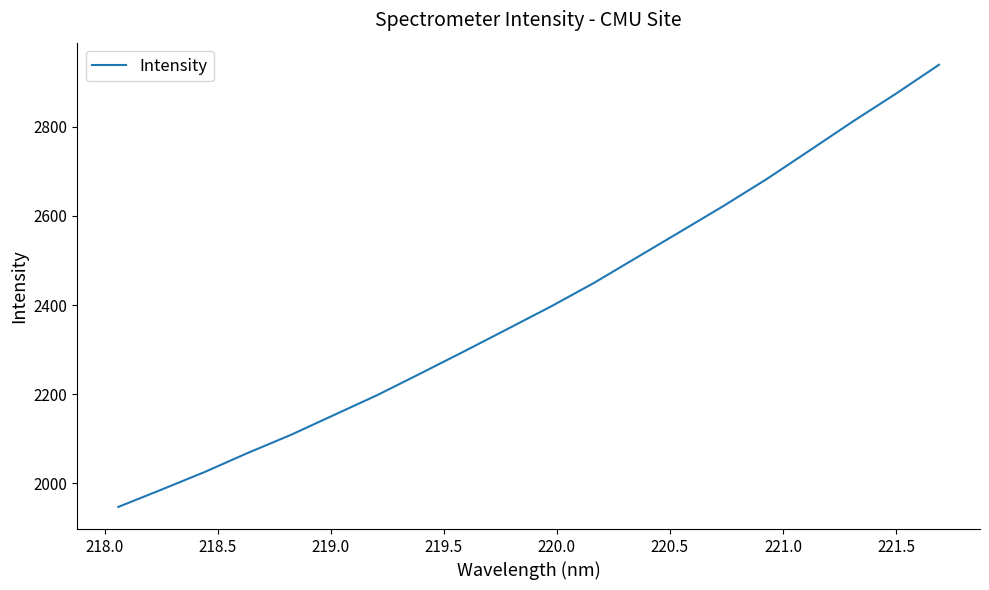

True or false: the data has more than 0 interior local peaks.

False